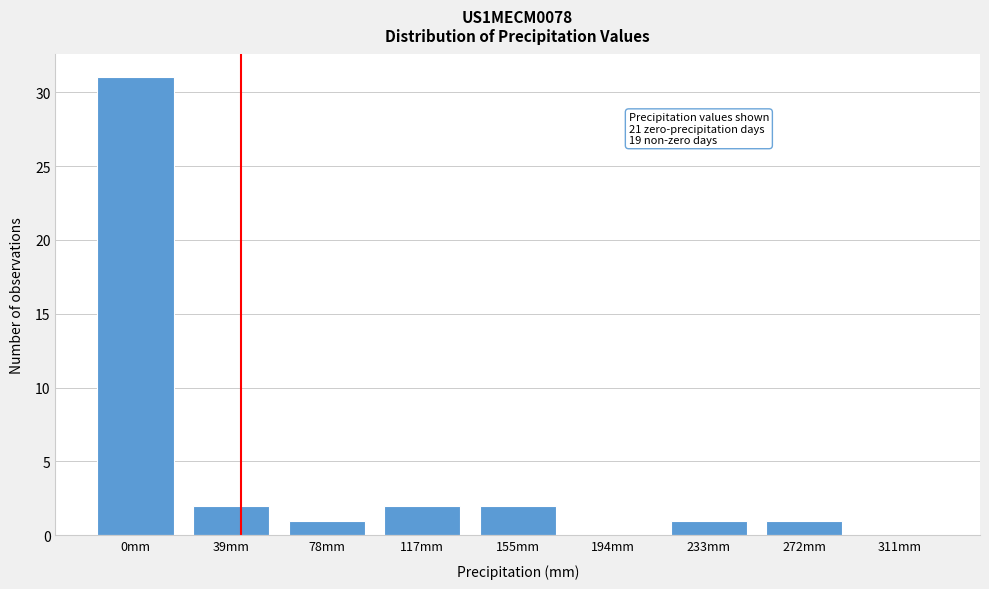

Reading left to right, extract all data points from this chart.

0mm=31	39mm=2	78mm=1	117mm=2	155mm=2	194mm=0	233mm=1	272mm=1	311mm=0